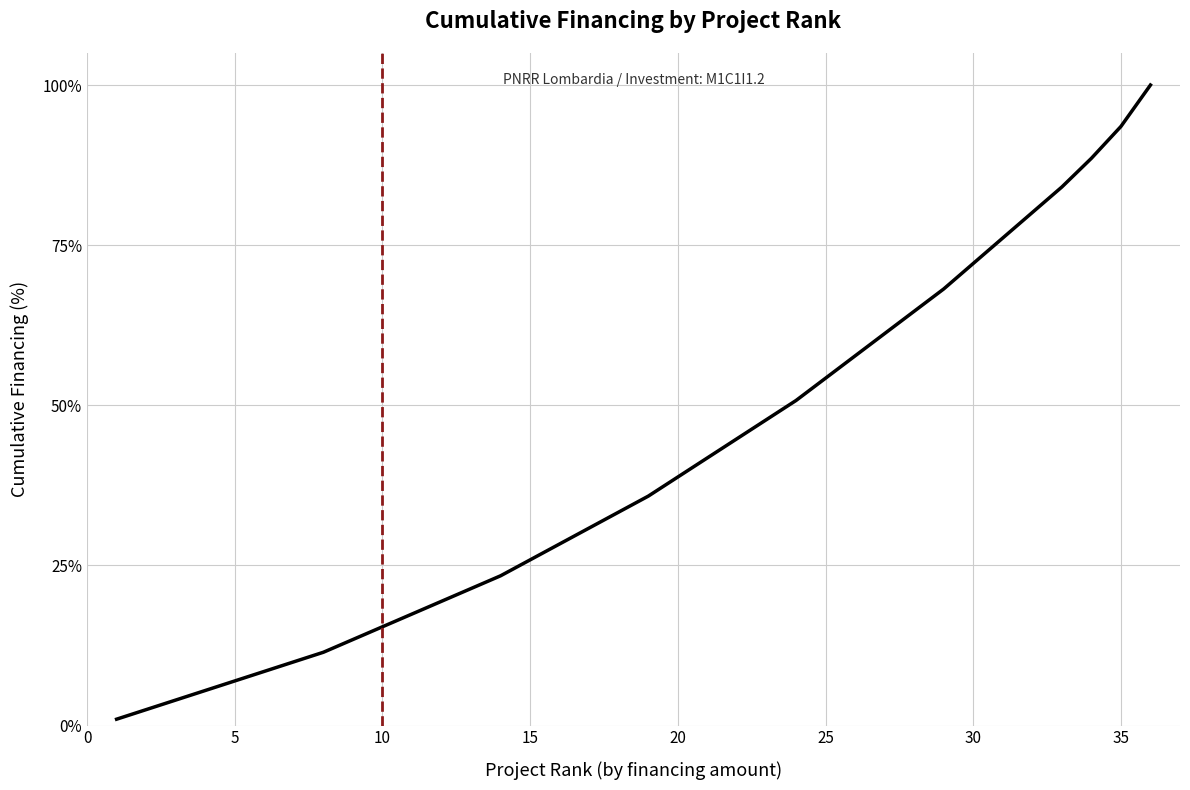

What is the average value?

40.0